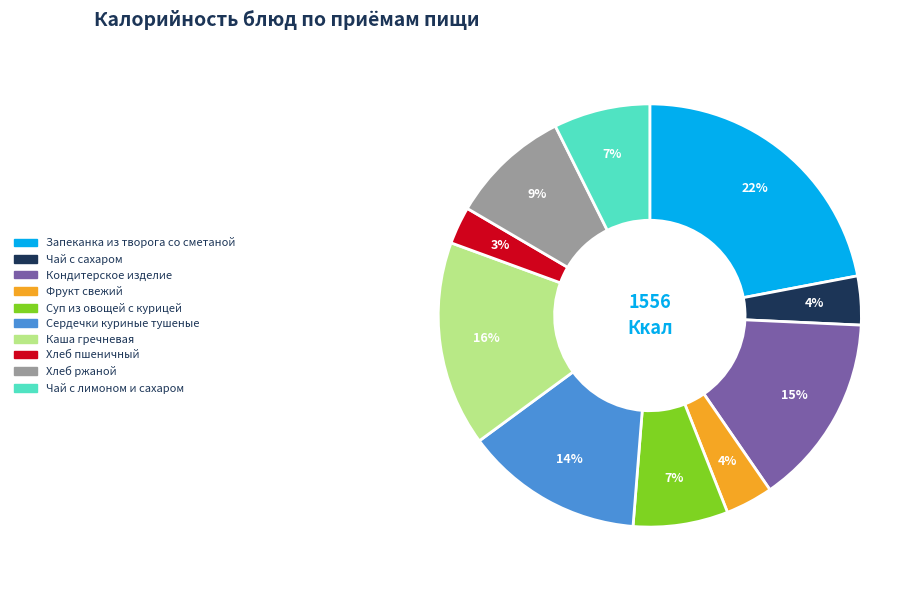

Does Каша гречневая represent more than half of the total?

No